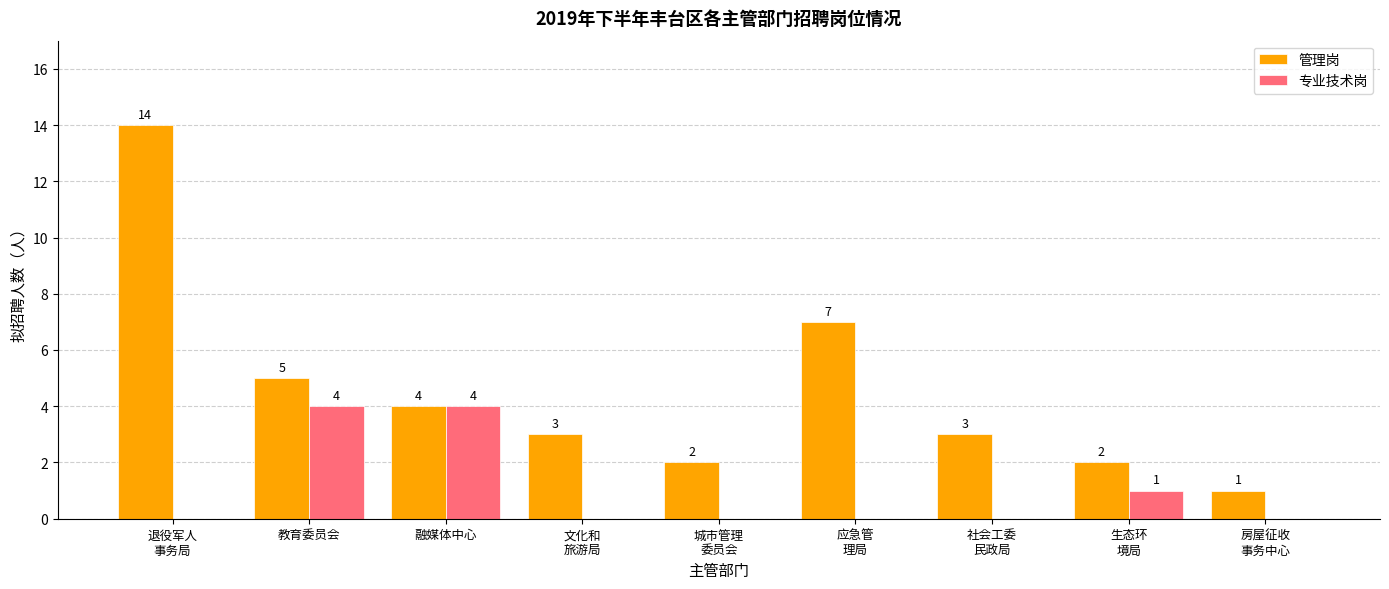

What is the highest value of the 专业技术岗 series?

4